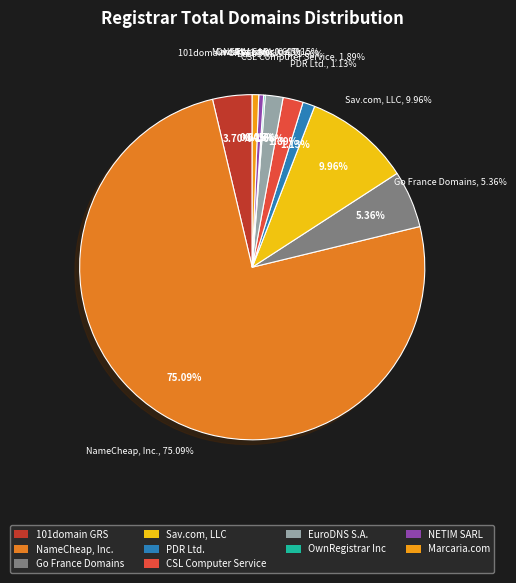

Between 101domain GRS Limited and NETIM SARL, which is larger?

101domain GRS Limited